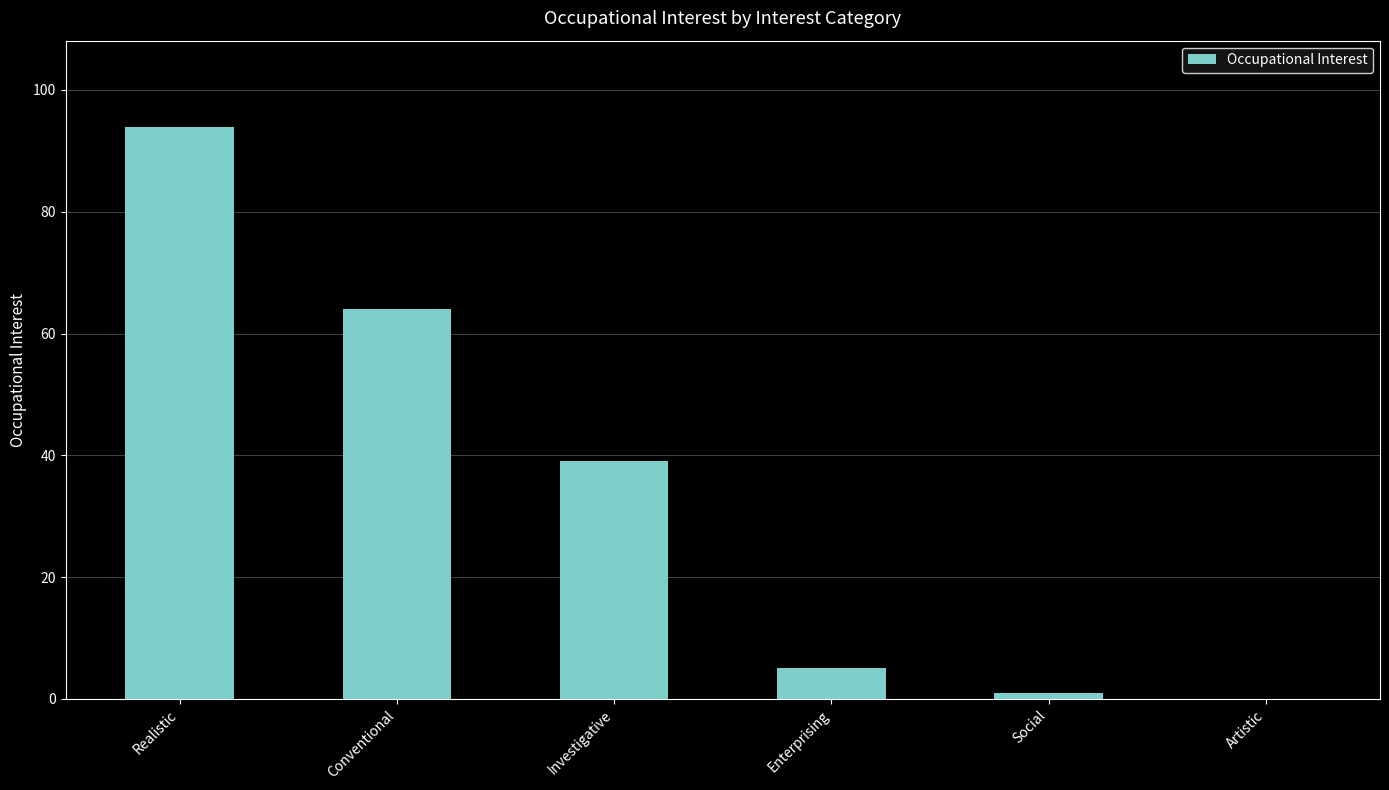

Between Enterprising and Conventional, which is larger?

Conventional